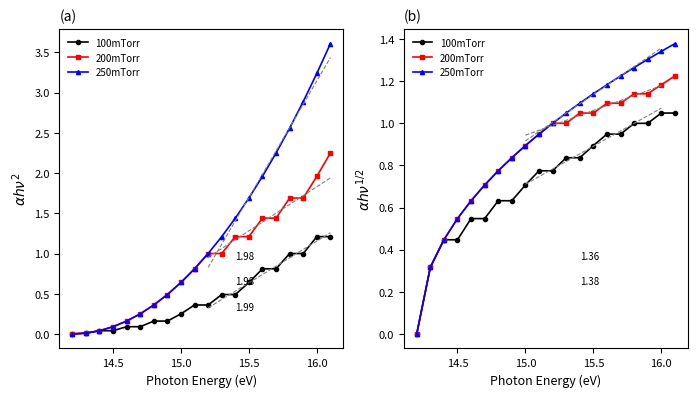

What are all the series names shown in the legend?

100mTorr, 200mTorr, 250mTorr